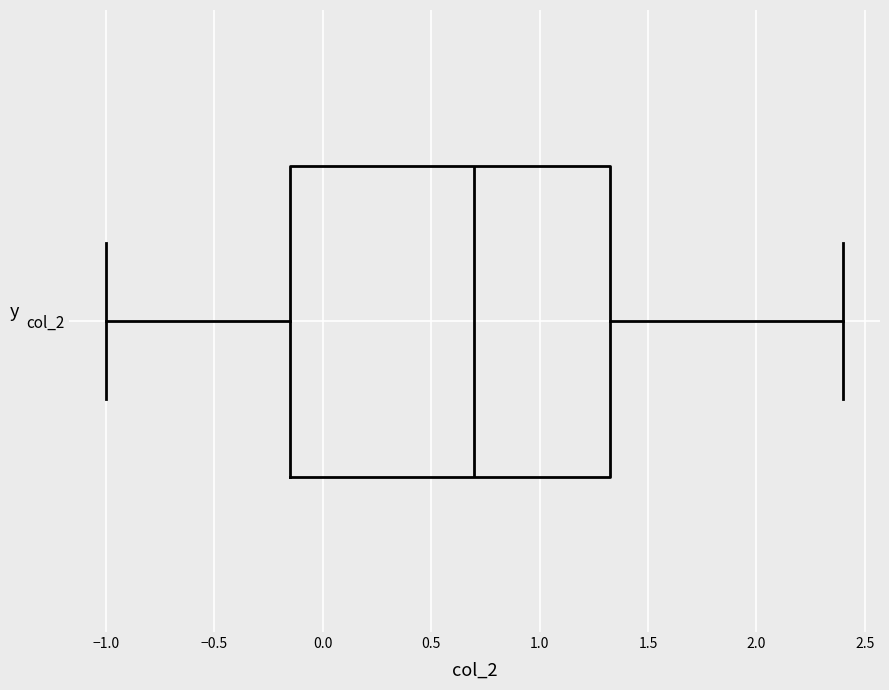

Transcribe this box plot: give where the median line is, the range the box spans, and where the two whiskers end, as read against the x-axis. The values are not printed on the chart, so give them approximately, as read against the axis.

median 0.70, box -0.15 to 1.35, whiskers -1.00 to 2.40